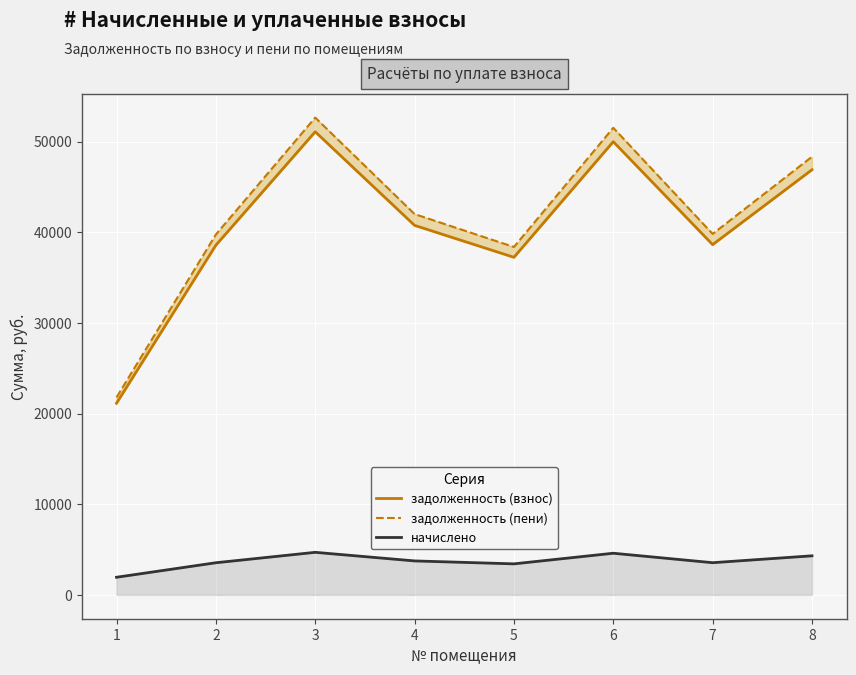

True or false: задолженность (пени) and начислено cross at least once.

False